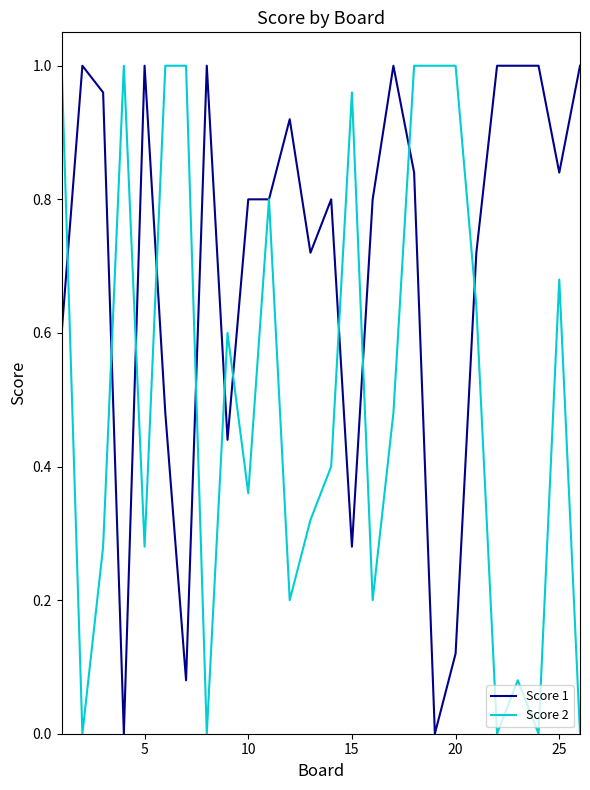

True or false: Score 2 has more than 1 points higher than both neighbors.

True